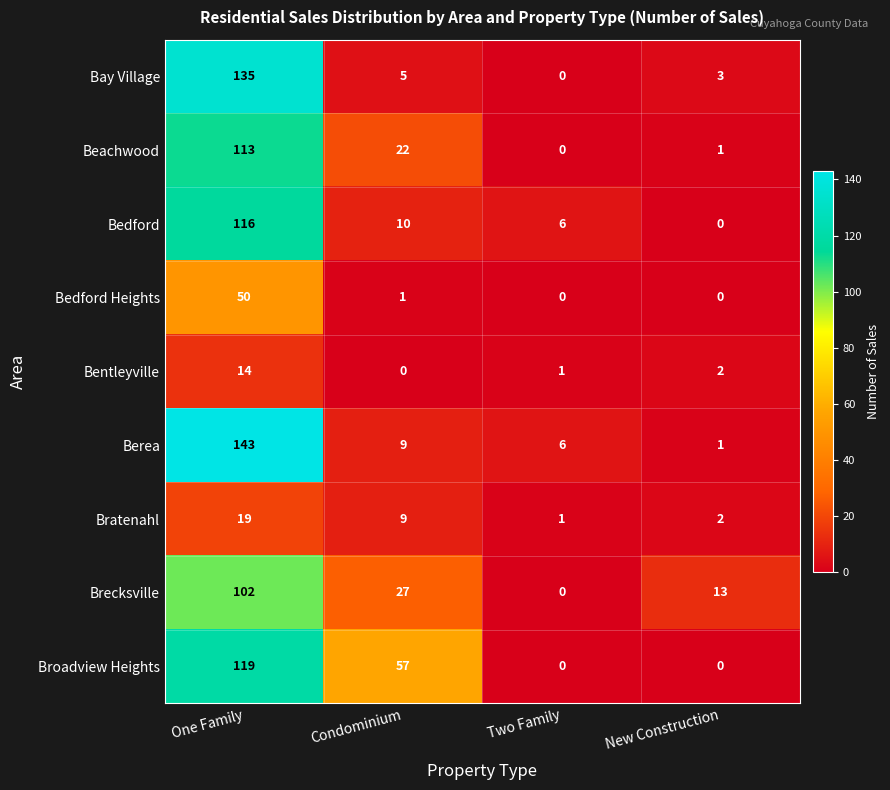

What is the total value across all series at Condominium?

140